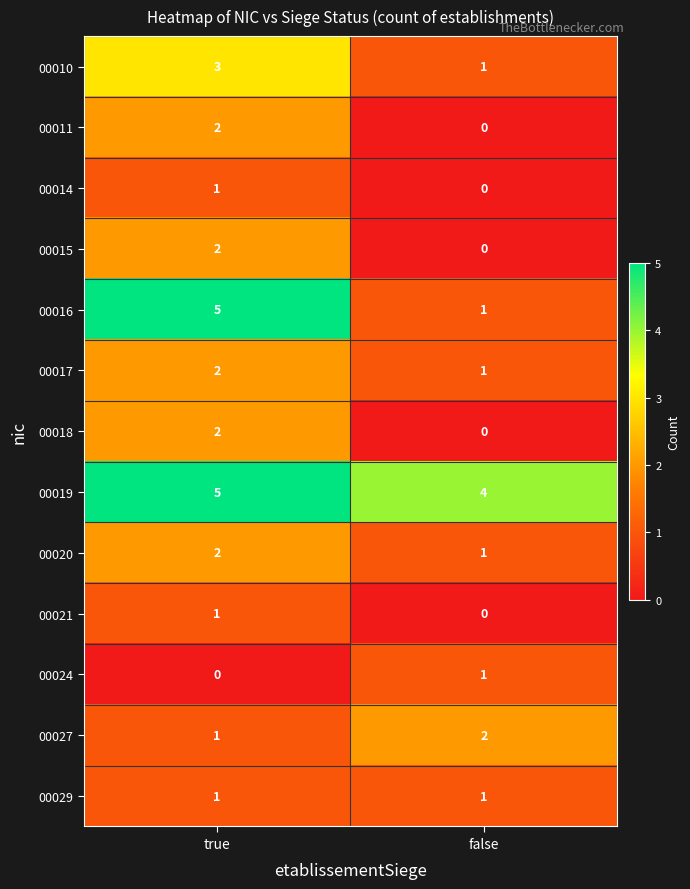

What is the difference between the 00016 values at true and false?

4